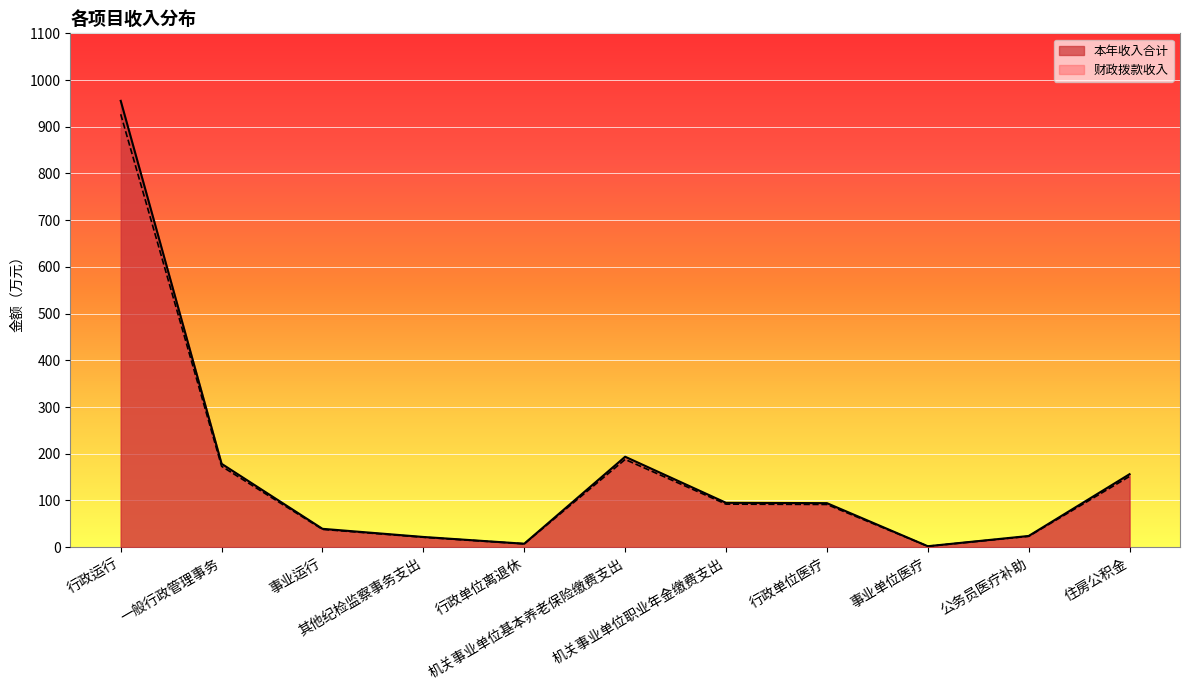

At which category is the sum across all series the highest?

行政运行